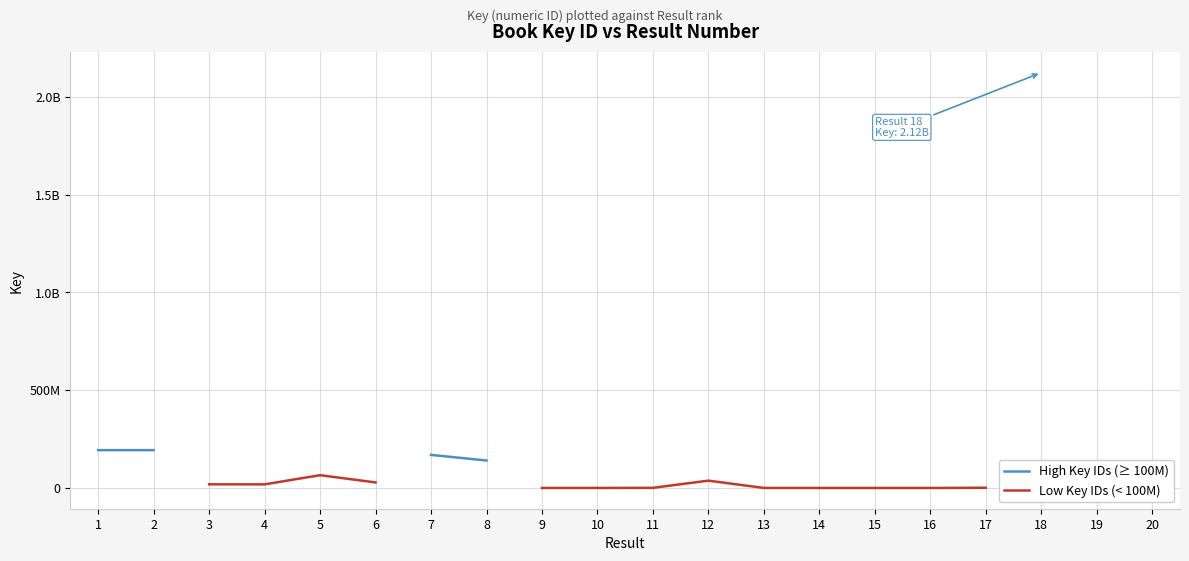

At which label is High Key IDs (≥ 100M) closest to 1132569046?

1